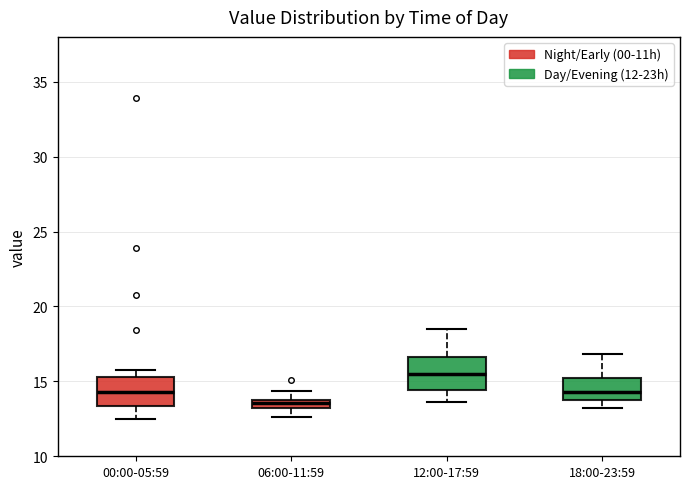

Which box's median line is the highest?

12:00-17:59